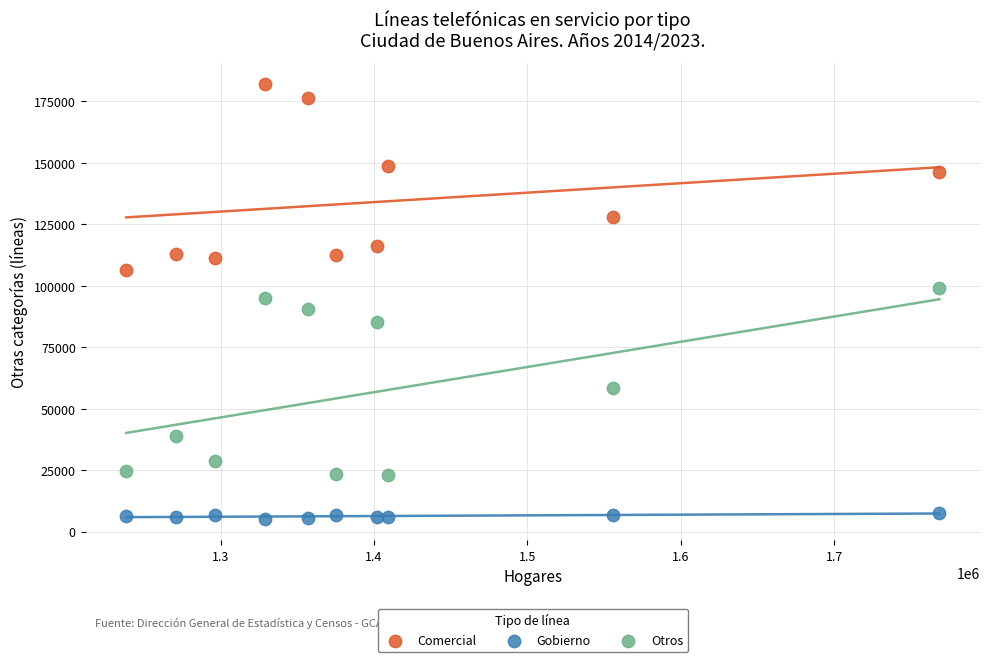

In the Comercial series, what Y value is closest to 144236?

146186.0